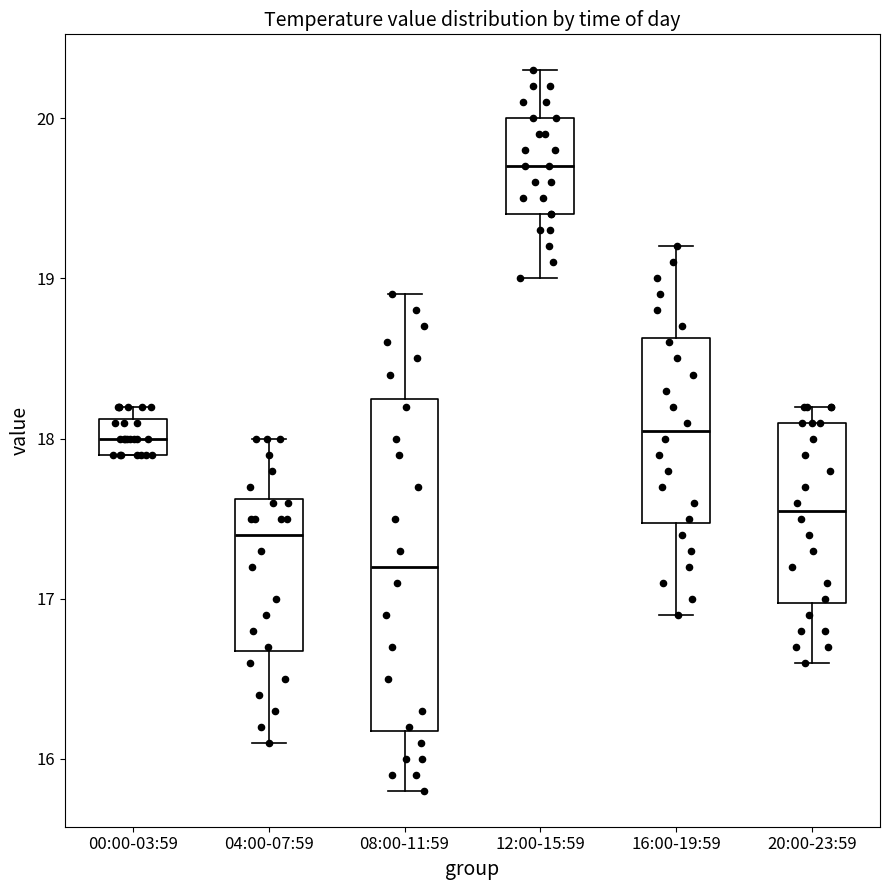

Which box has the lowest median line?

08:00-11:59